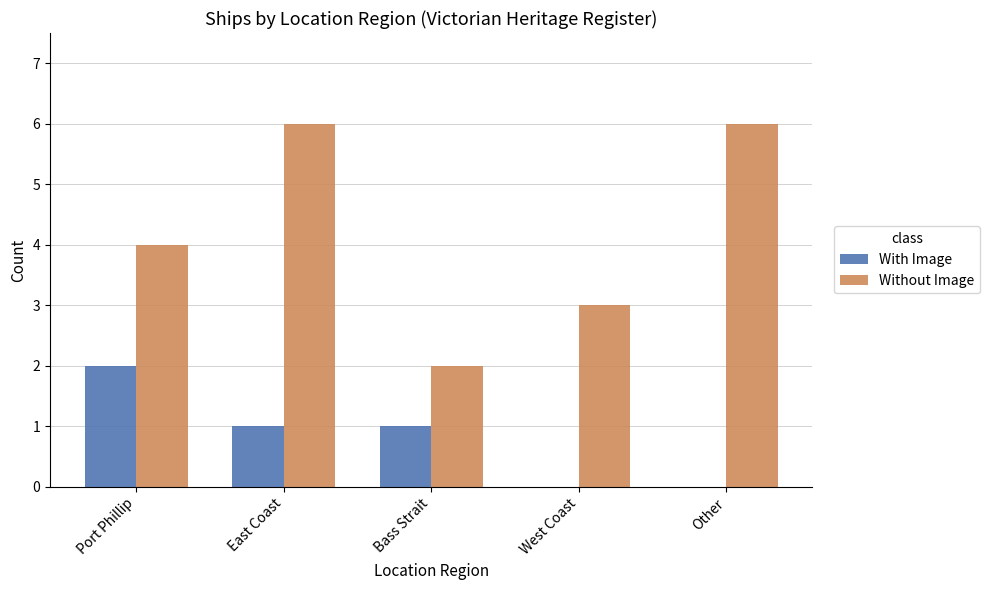

What is the difference between the Without Image values at East Coast and Bass Strait?

4